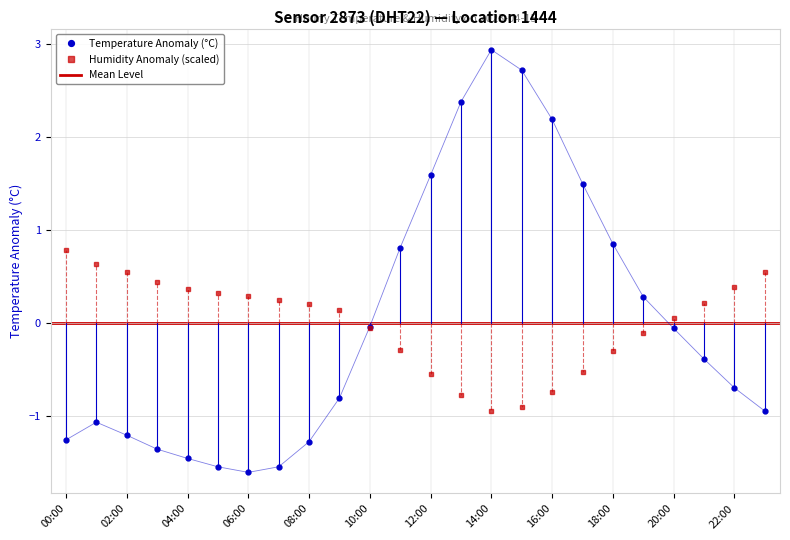

At which category is the sum across all series the highest?

14:00